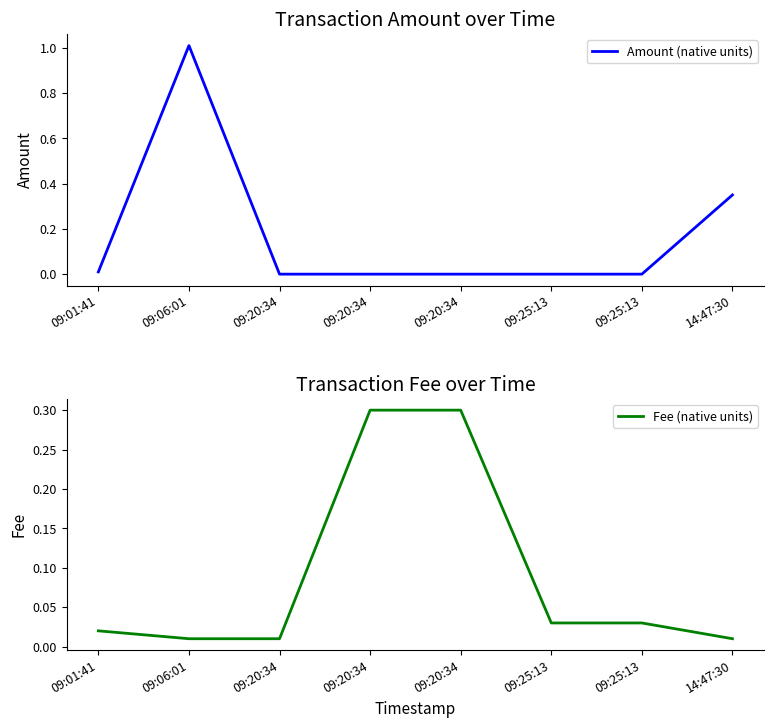

What is the difference between the second highest and second lowest values in the Fee (native units) series?

0.3